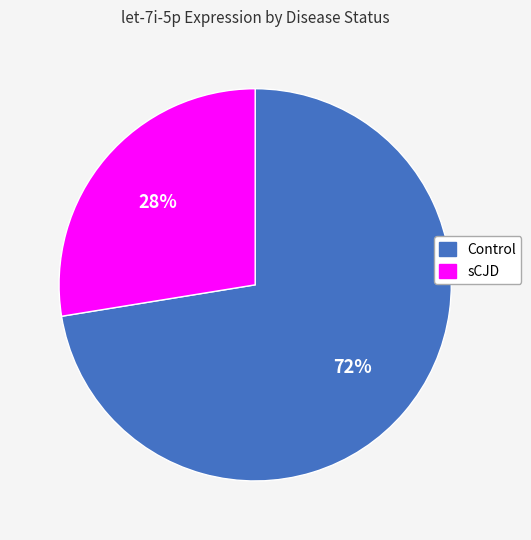

Between sCJD and Control, which is larger?

Control